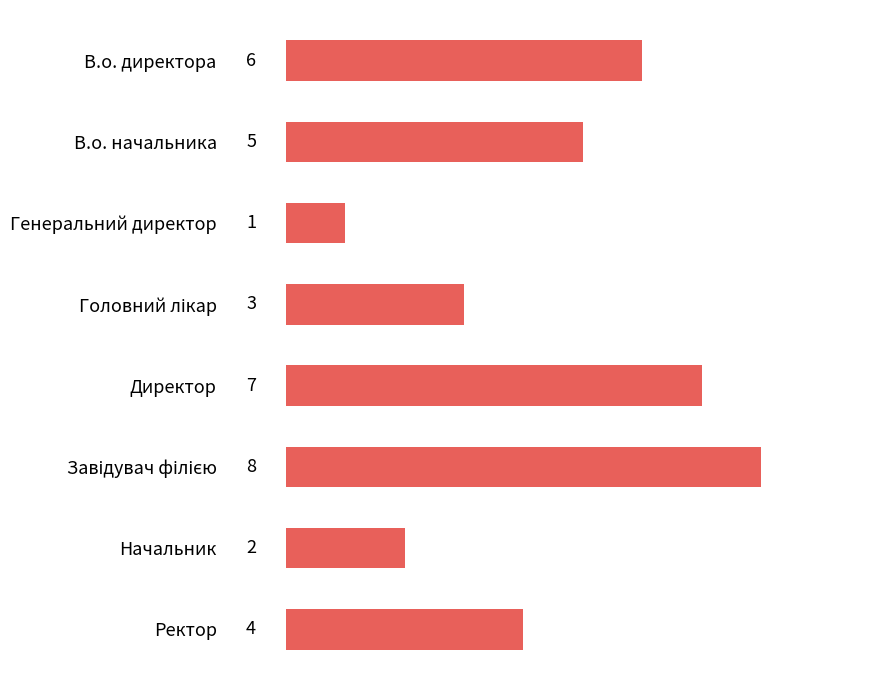

What is the smallest value displayed?

1